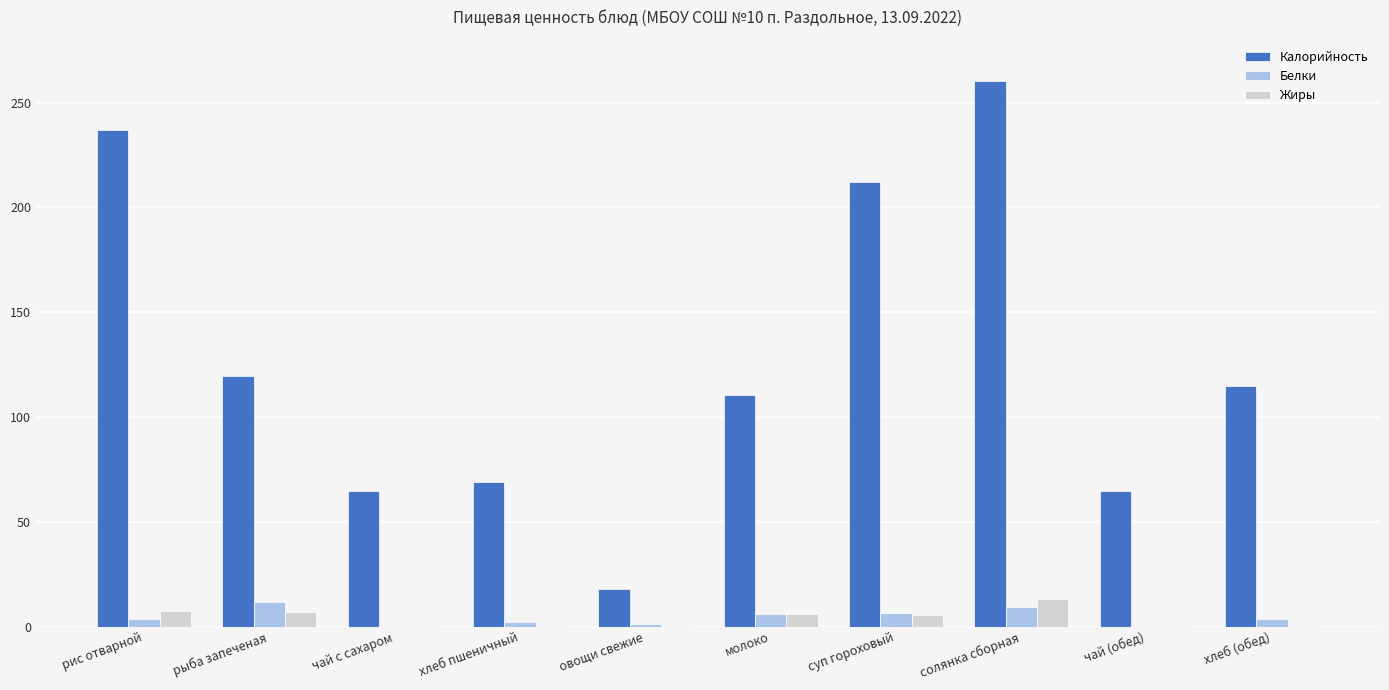

At which category does the chart reach its peak across all series?

солянка сборная